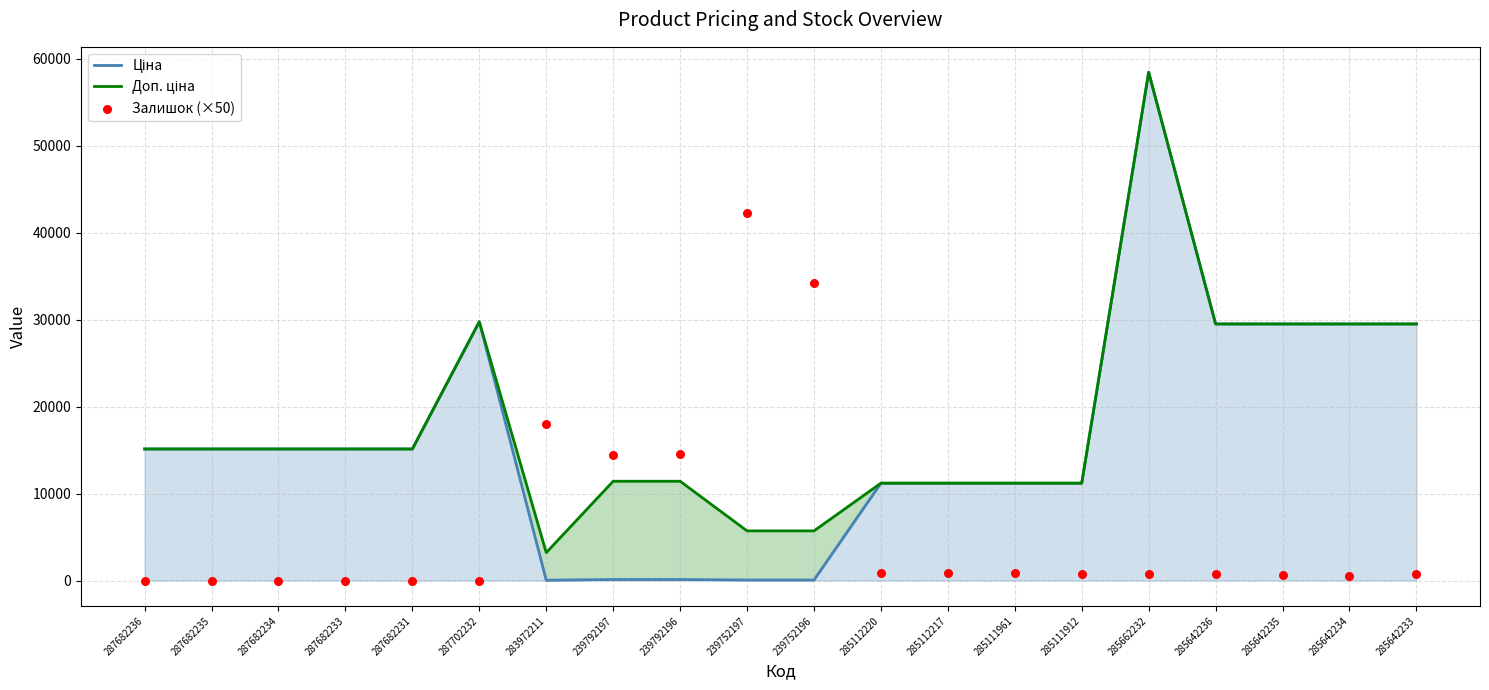

Which series reaches the minimum Y coordinate?

Залишок (×50)